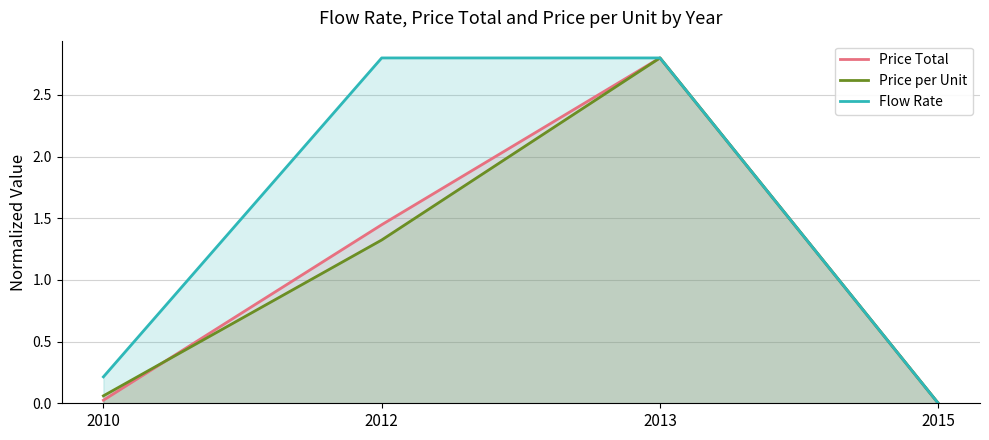

What is the value of the Price Total point at the 2nd from the left?

1.4